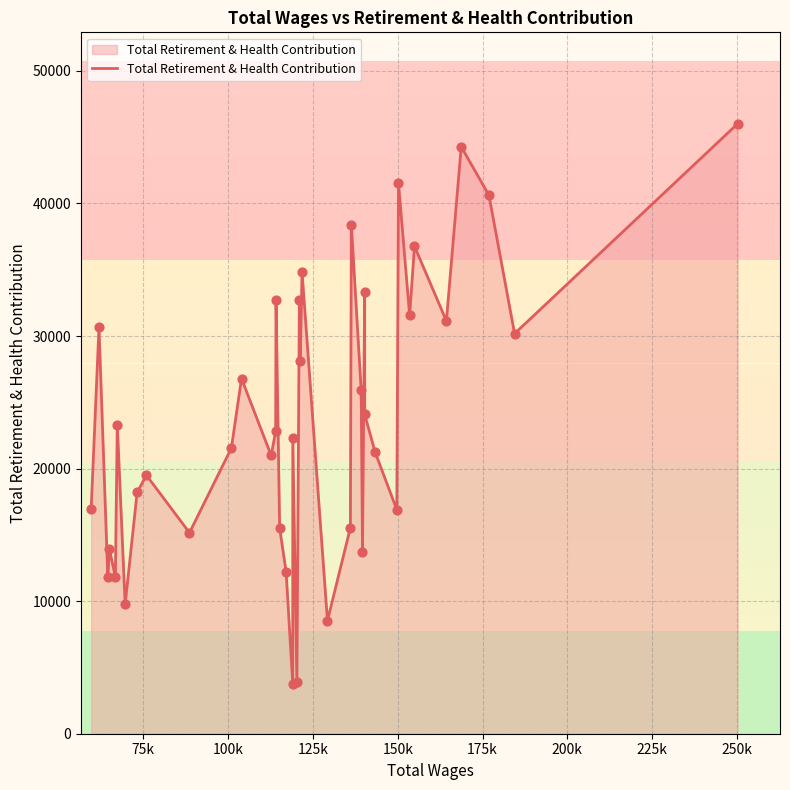

What is the maximum value shown in the chart?

46006